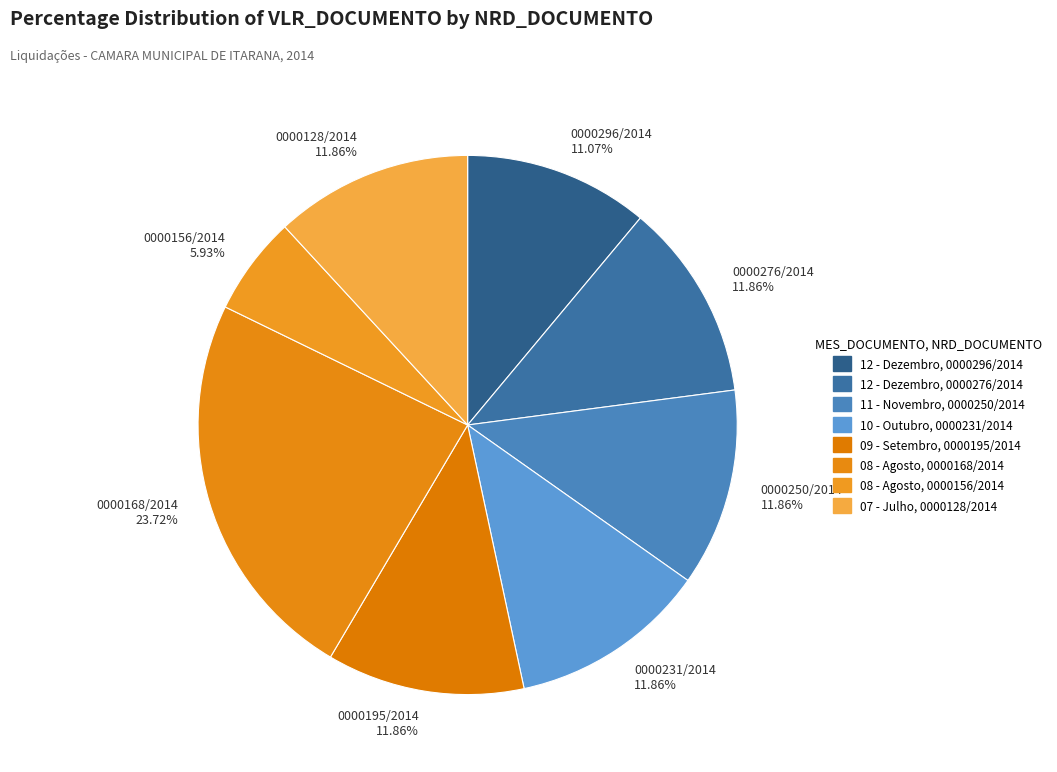

What is the largest slice in the pie chart?

0000168/2014